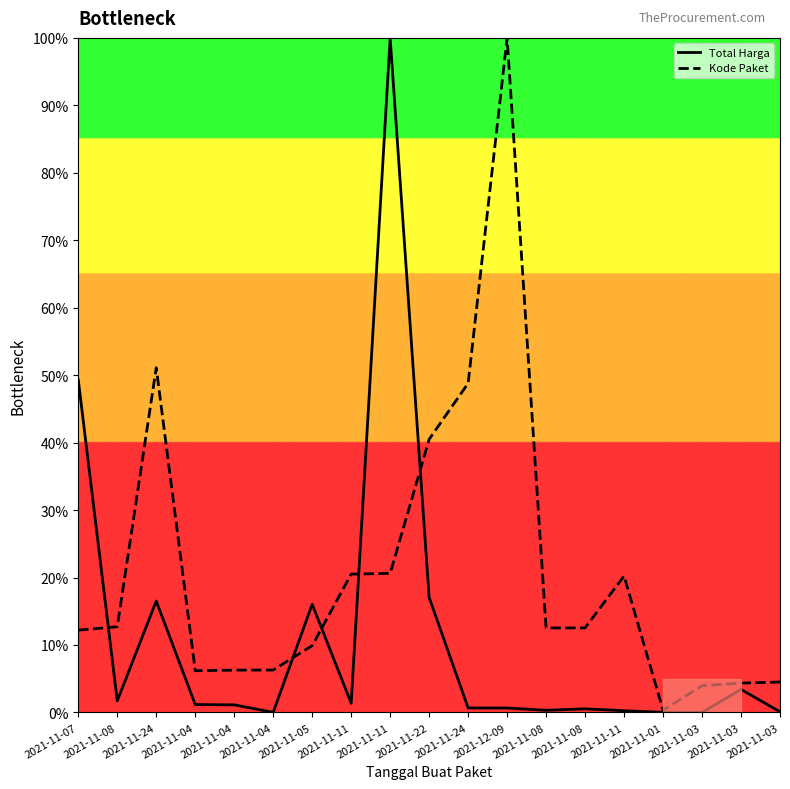

True or false: Total Harga and Kode Paket intersect in this chart.

True